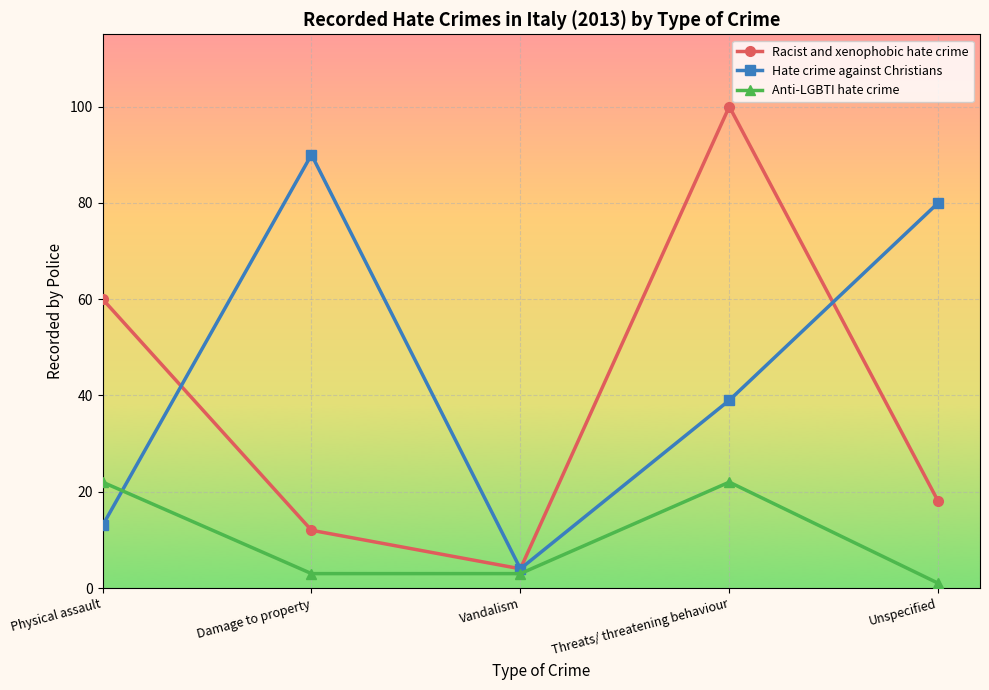

Between Damage to property and Threats/ threatening behaviour, which series saw the biggest shift?

Racist and xenophobic hate crime